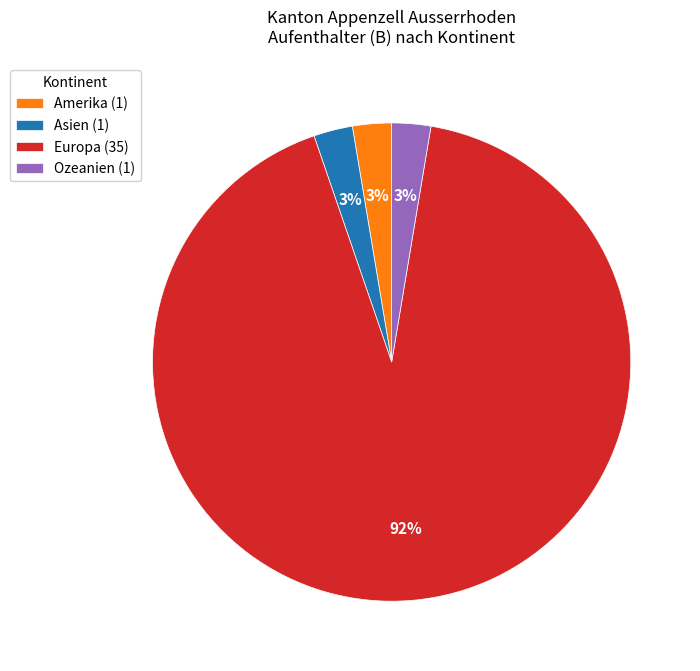

How many slices are in this pie chart?

4